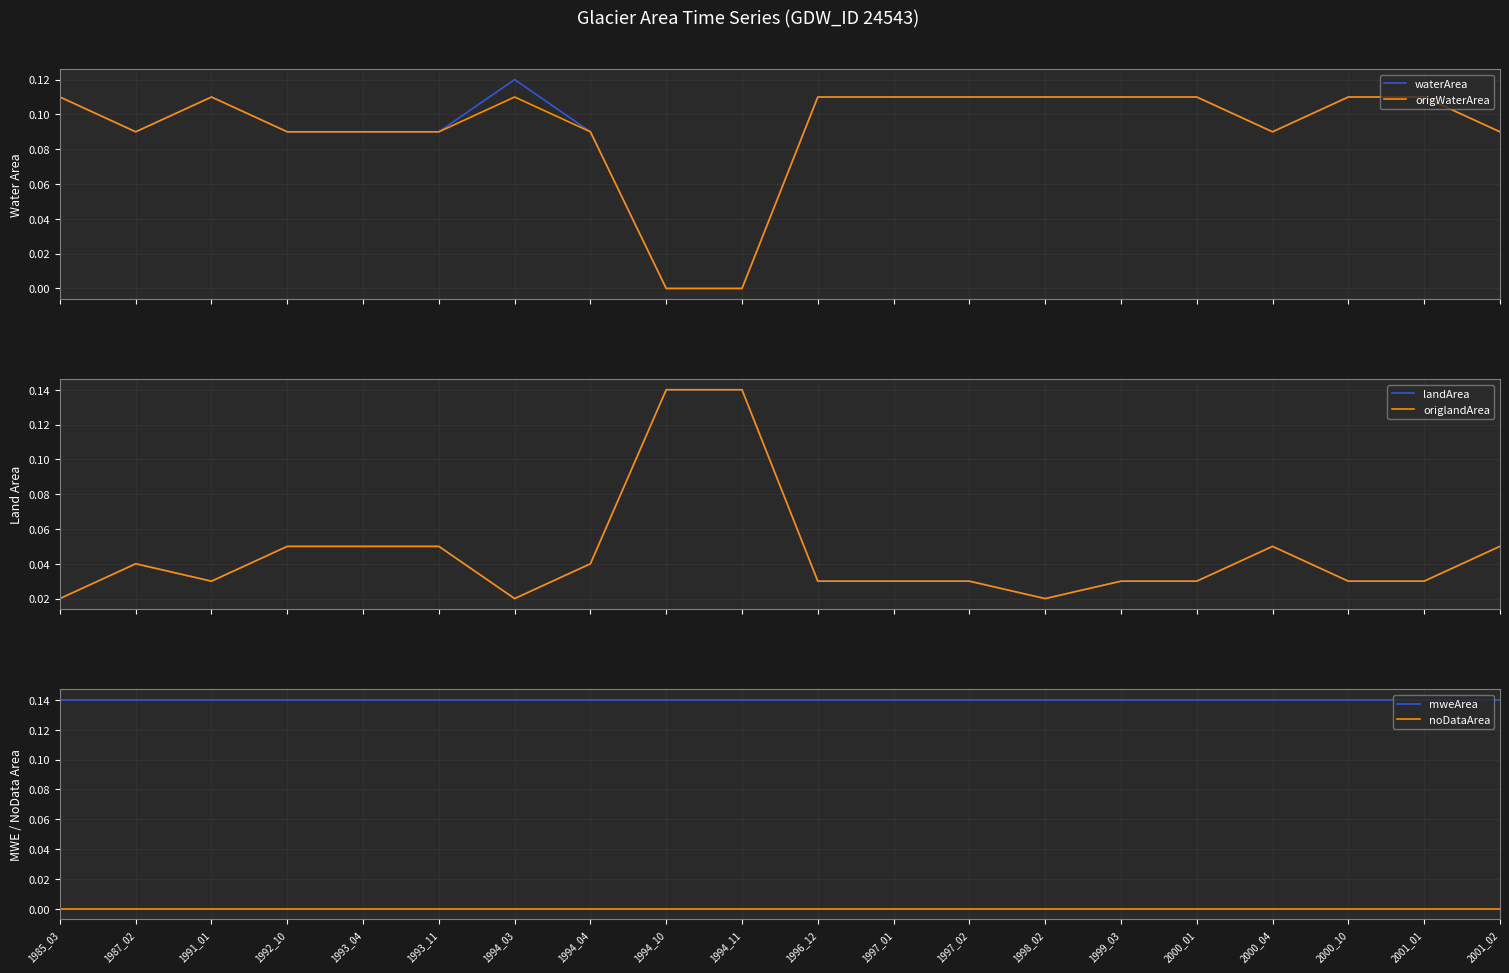

At 2001_01, list the series in order from largest to smallest.

mweArea, waterArea, origWaterArea, landArea, origlandArea, noDataArea